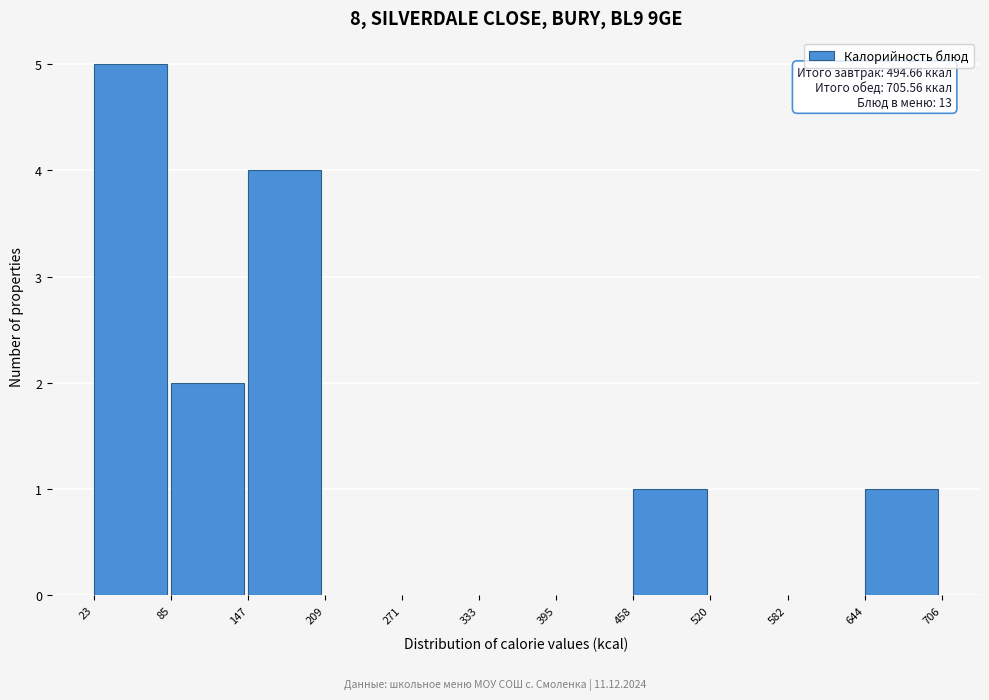

Which range on the x-axis has the tallest bar?

23 to 85